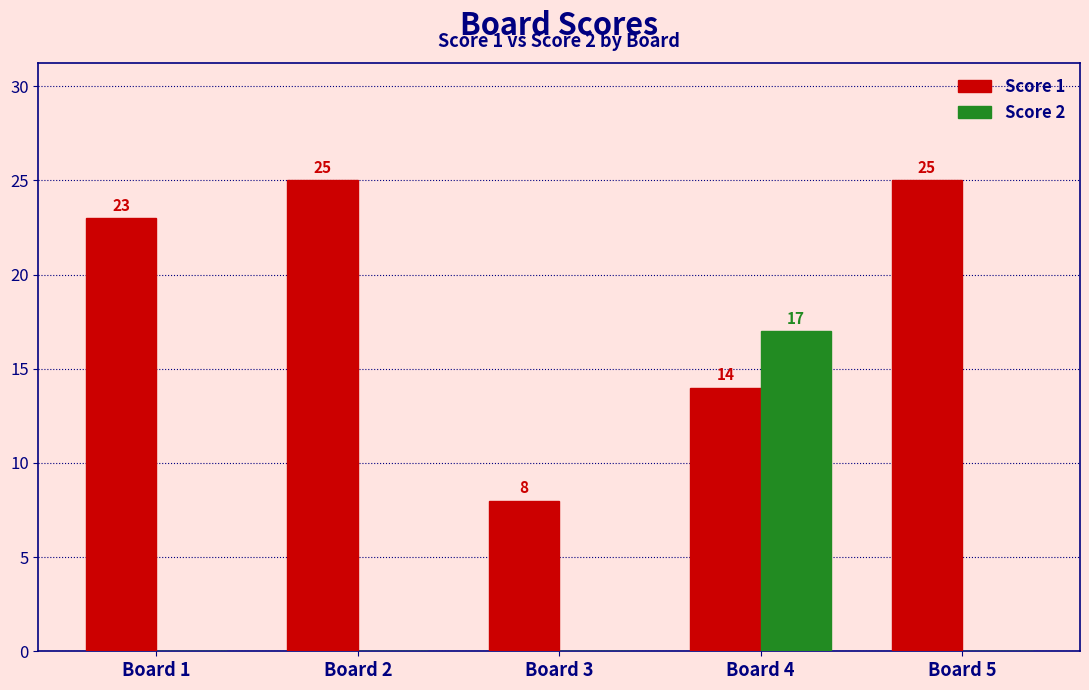

How many distinct data groups are displayed?

2